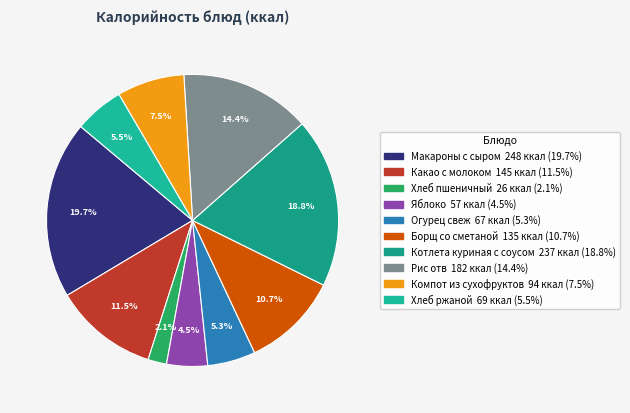

Does Макароны с сыром represent more than half of the total?

No